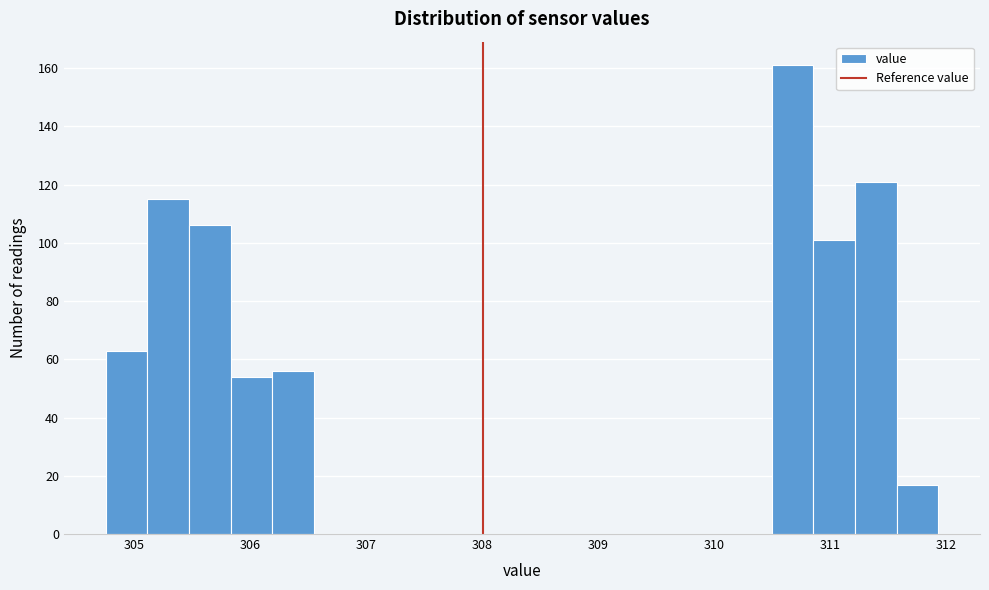

Read against the x-axis, roughly where is the centre of the tallest bar?

310.7